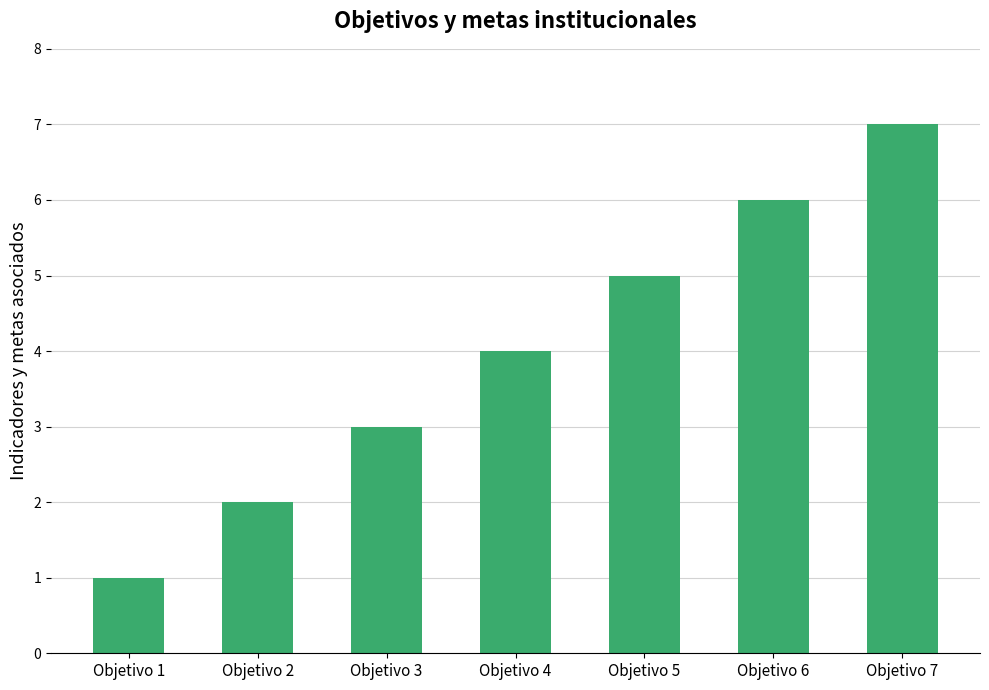

List the labels in order of value, largest first.

Objetivo 7, Objetivo 6, Objetivo 5, Objetivo 4, Objetivo 3, Objetivo 2, Objetivo 1